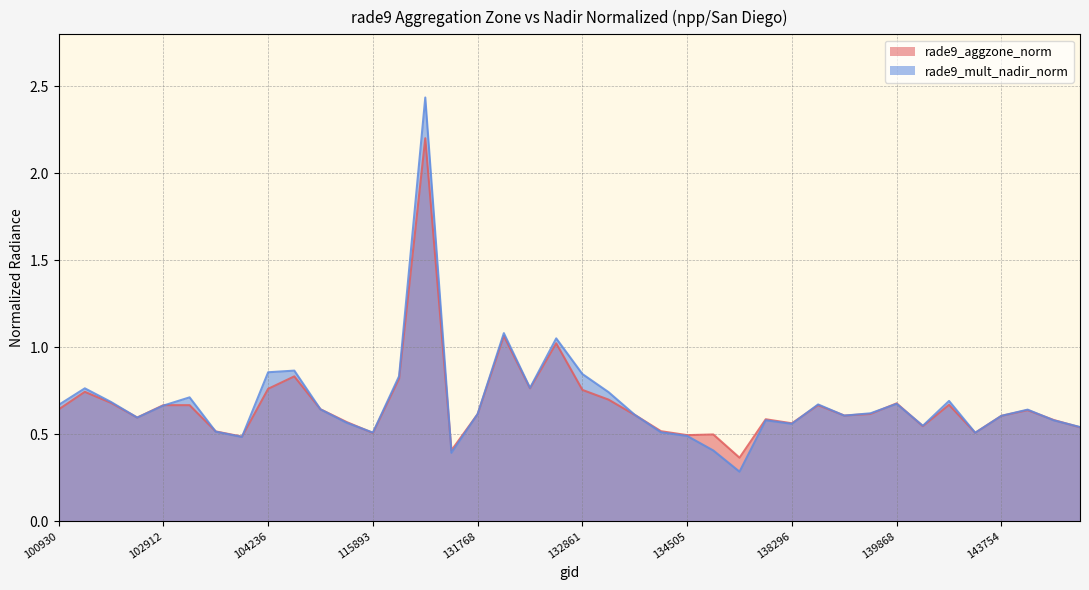

What is the highest value of the rade9_mult_nadir_norm series?

2.4